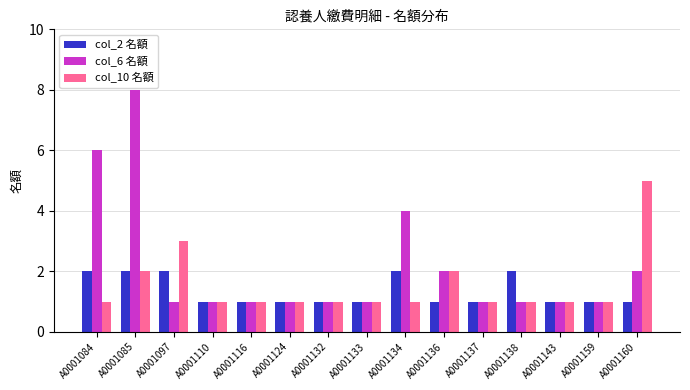

What is the difference between the highest and lowest values at A0001085?

6